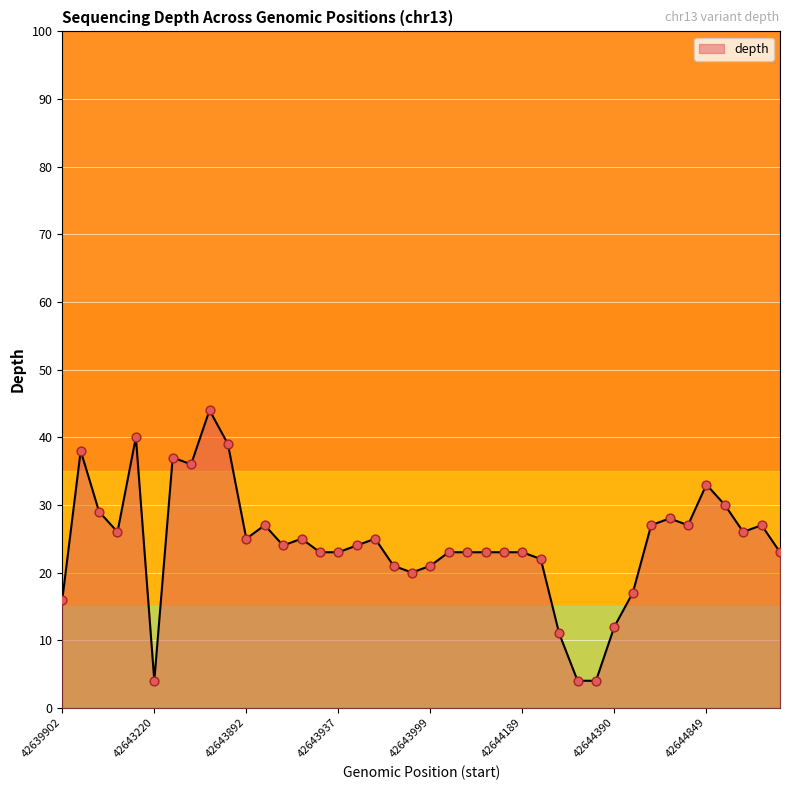

What is the smallest value displayed?

4